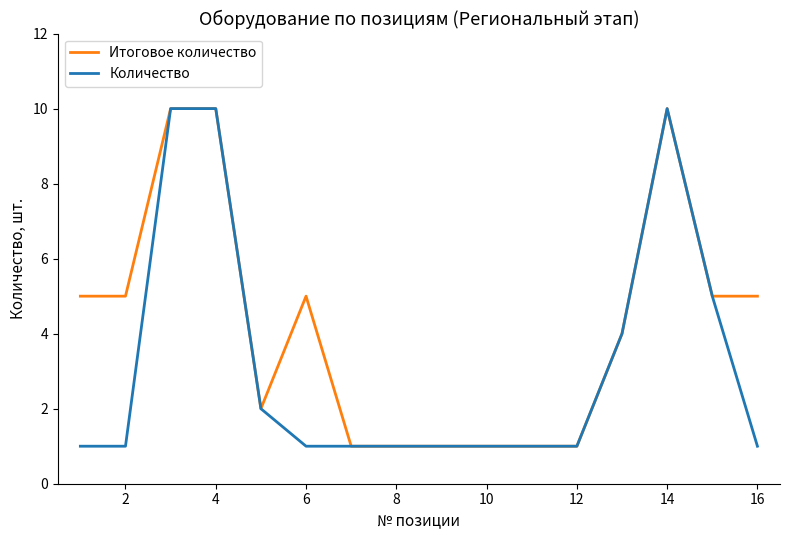

List the series in order of their overall mean, highest first.

Итоговое количество, Количество